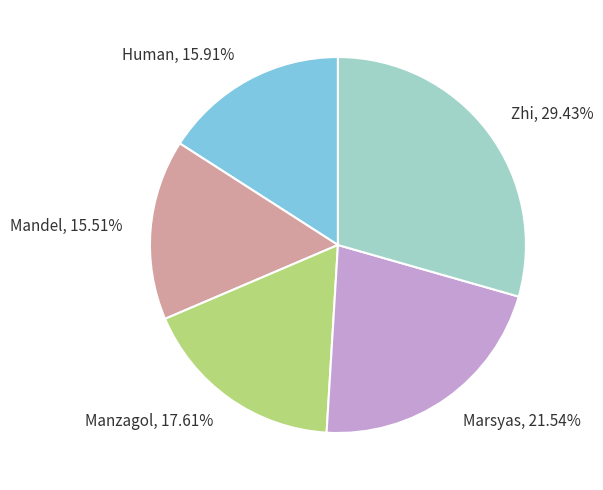

Approximately how many times larger is the value at Zhi compared to Marsyas?

1.4